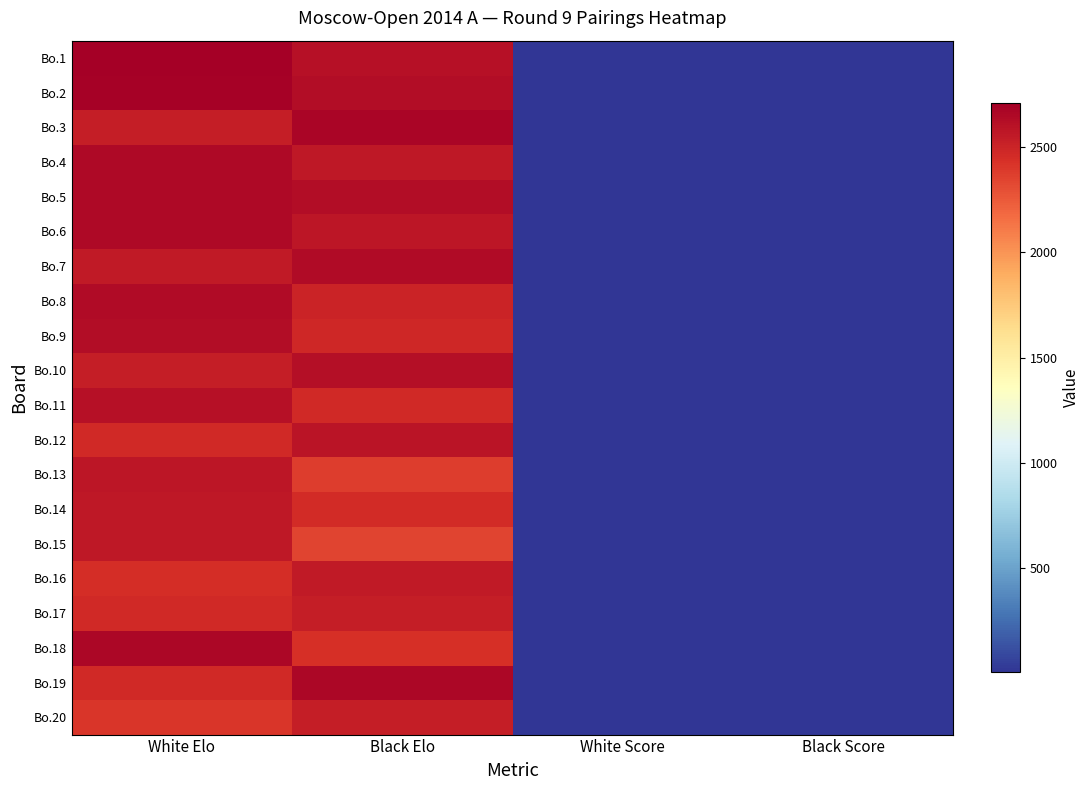

Count the number of data series in this chart.

20